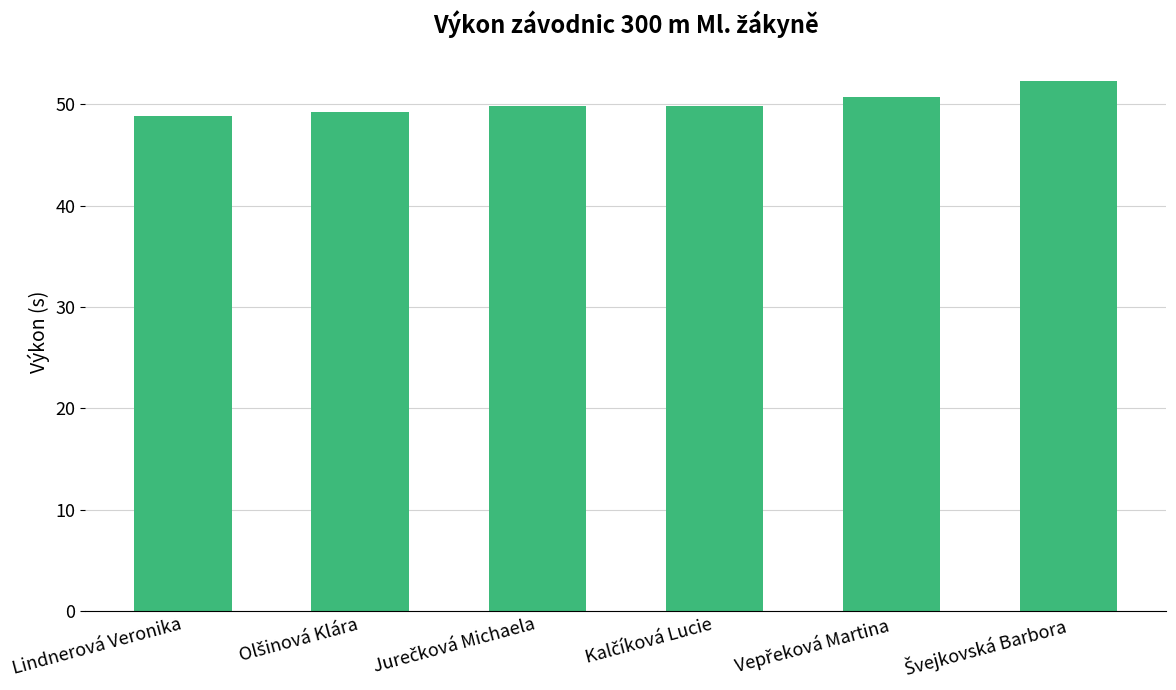

What is the smallest value displayed?

48.9